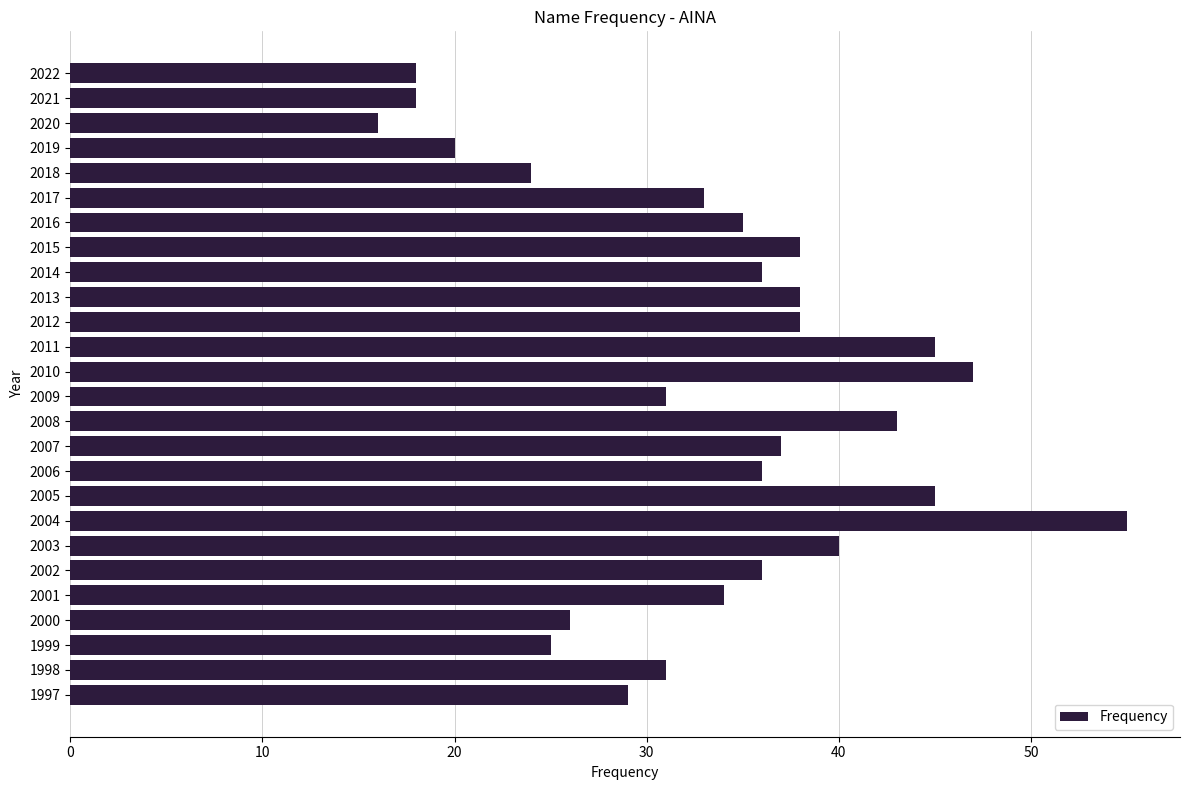

The value at 2019 is 20. True or false?

True